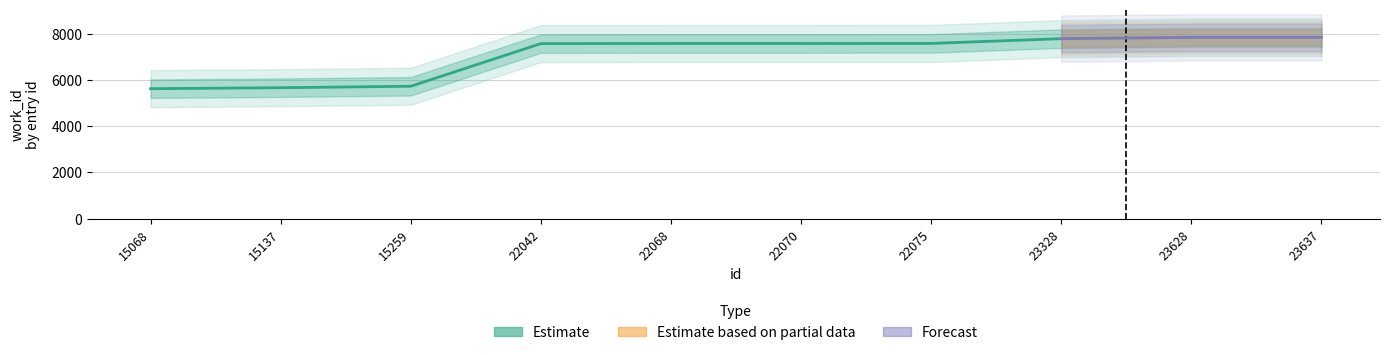

What is the smallest value displayed?

5620